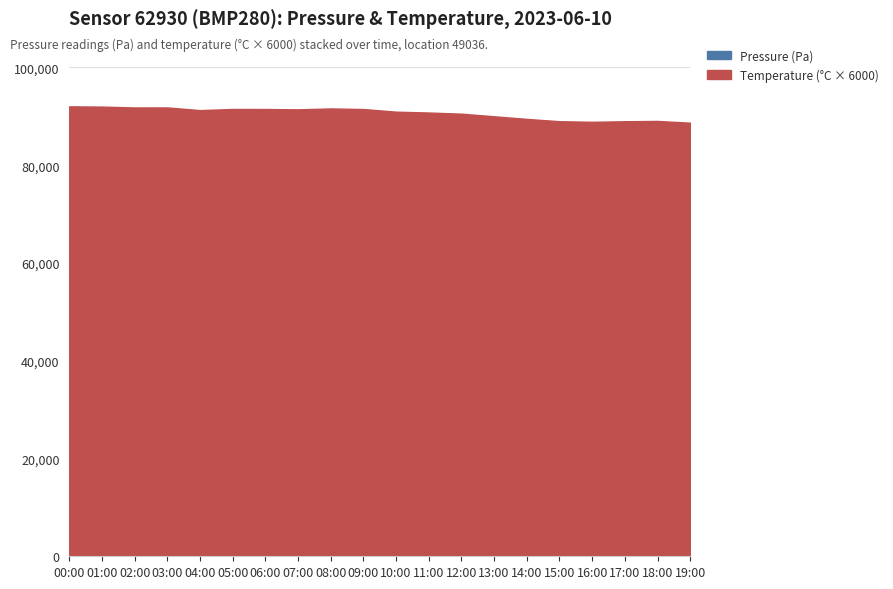

Does the chart have visible grid lines?

Yes